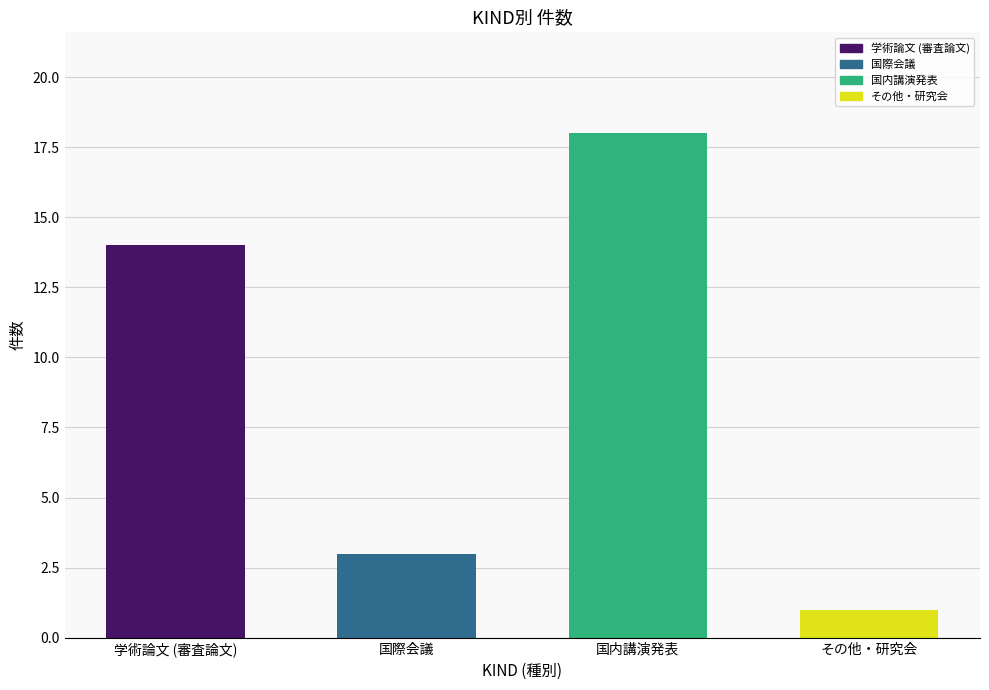

At which category does the chart reach its minimum across all series?

その他・研究会